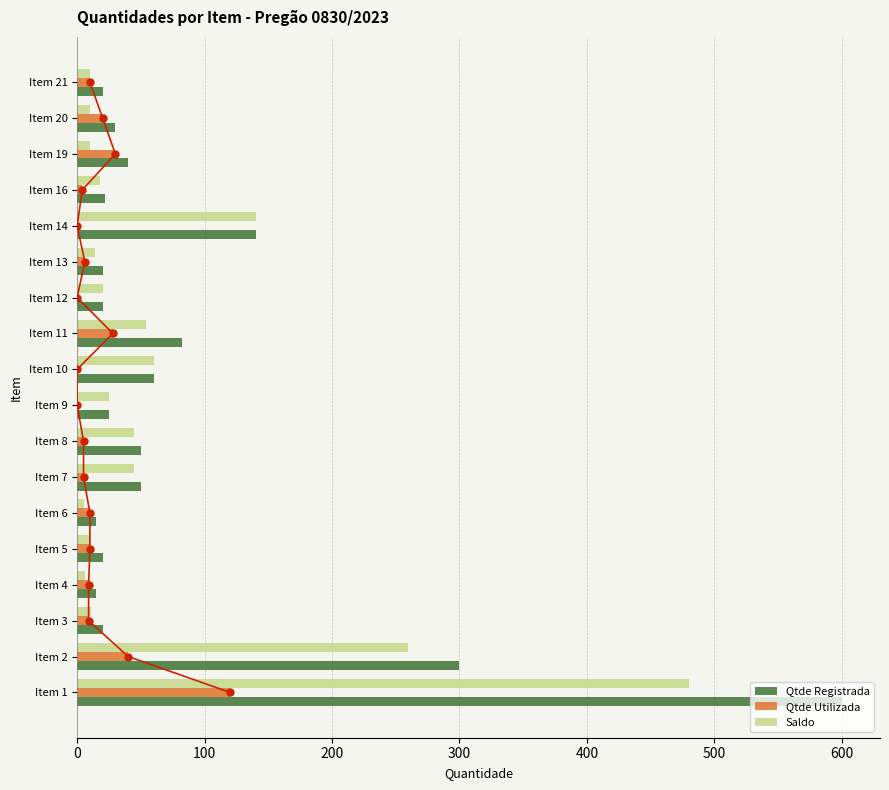

How many bars are there in total?

54